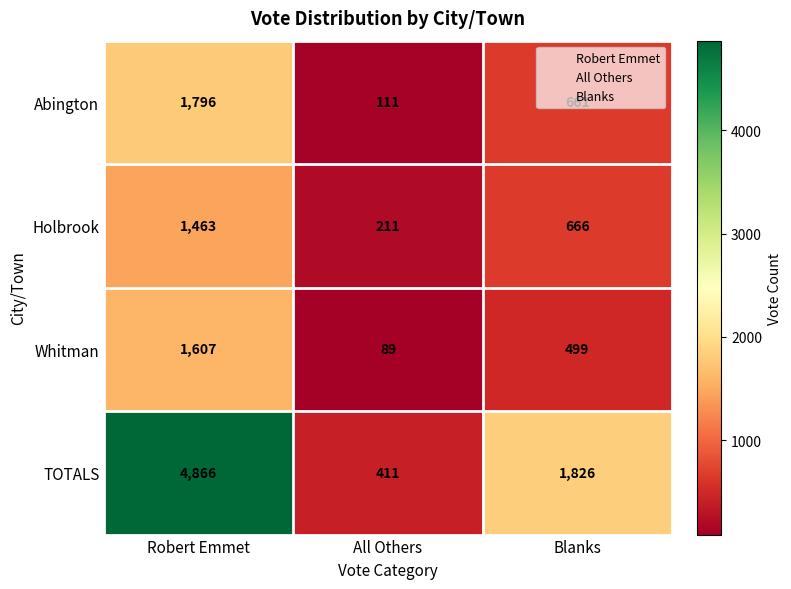

How many values in the TOTALS series are below 1826?

1